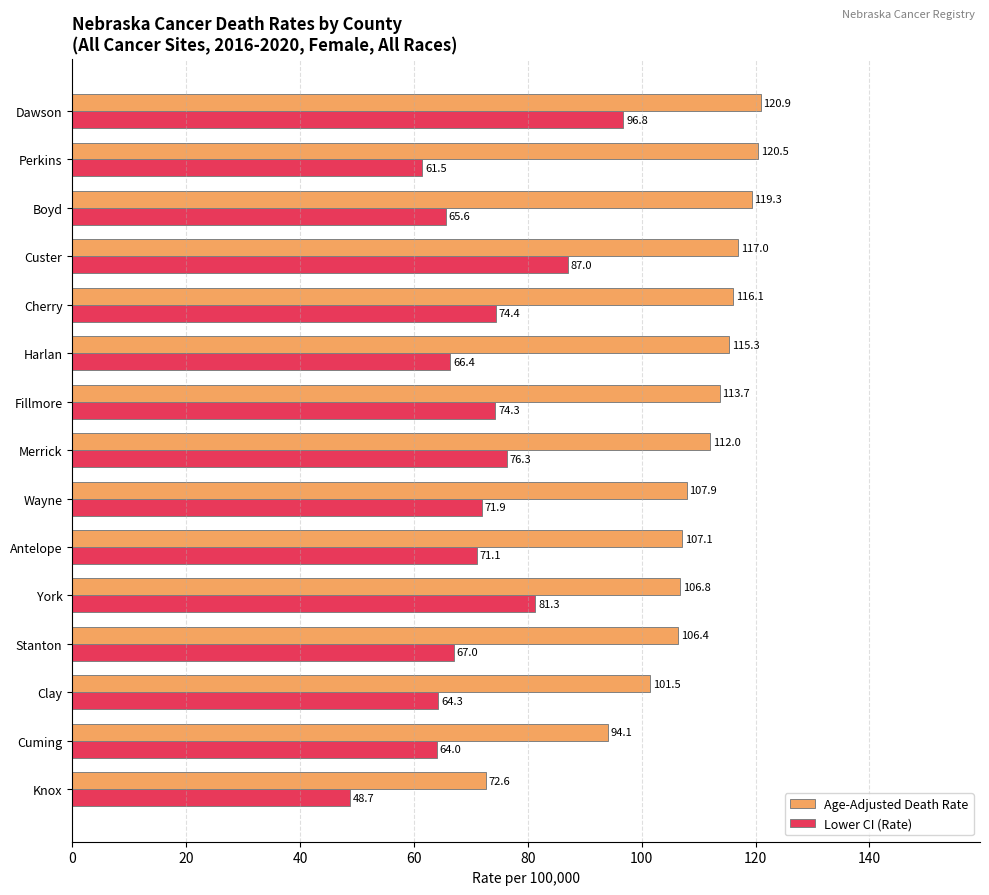

At how many categories does at least one series exceed 90?

14